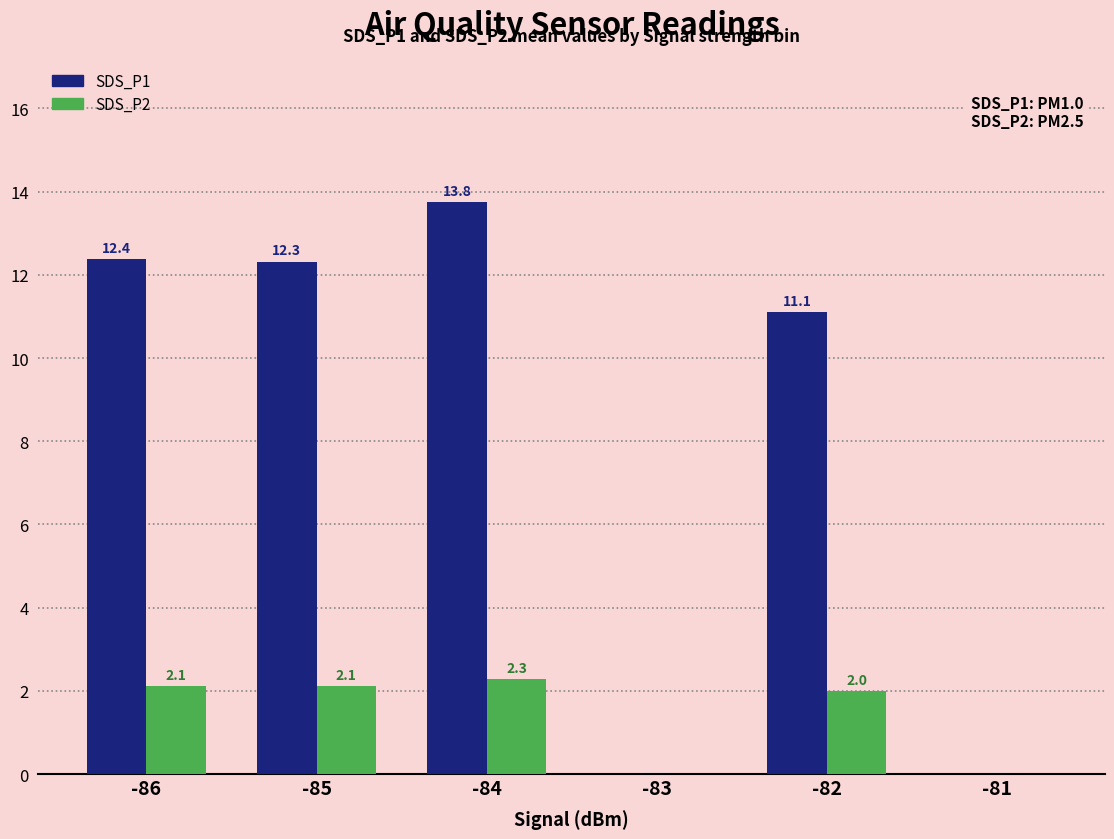

Does the chart contain stacked bars?

No